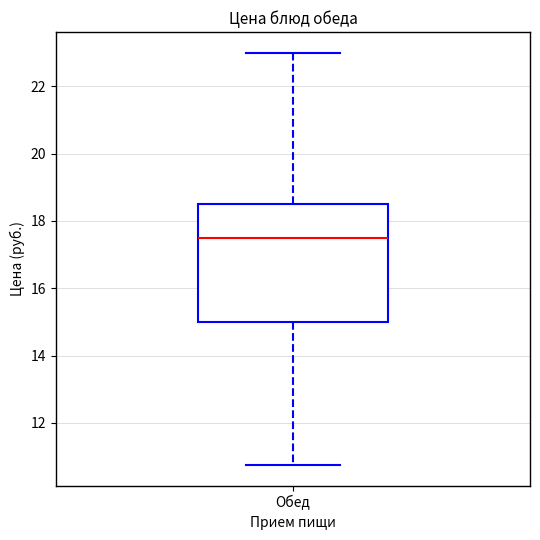

Read this box plot against the y-axis: the position of the median line, the range covered by the box, and the ends of both whiskers. The values are not printed on the chart, so give them approximately, as read against the axis.

median 17.6, box 15.0 to 18.6, whiskers 10.8 to 23.0